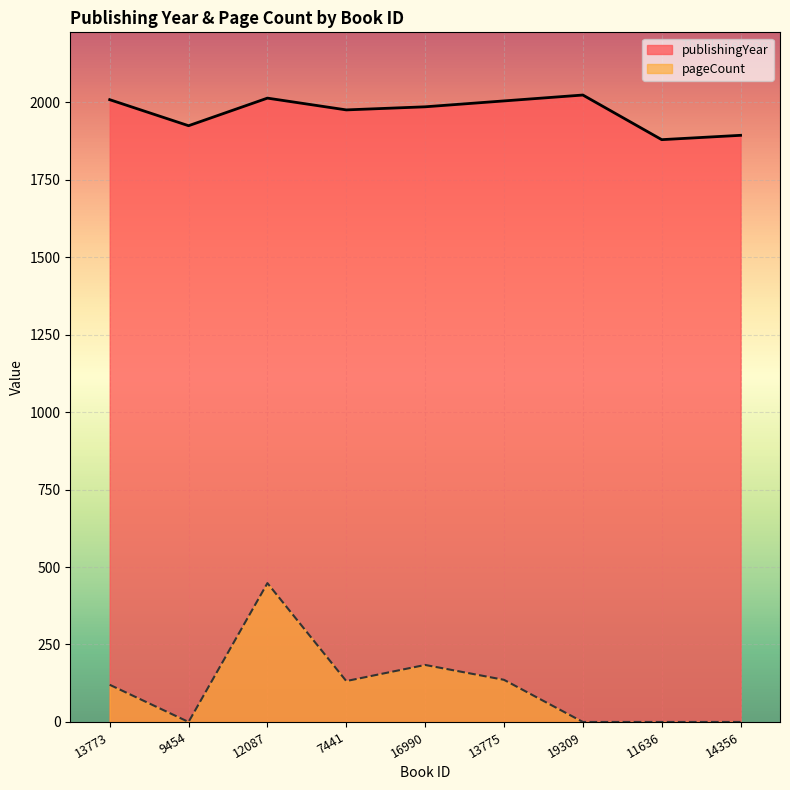

Reading right to left, what are all the values shown in this chart?

publishingYear: 1893	1879	2023	2004	1985	1975	2013	1924	2008
pageCount: 0	0	0	136	184	132	448	0	120